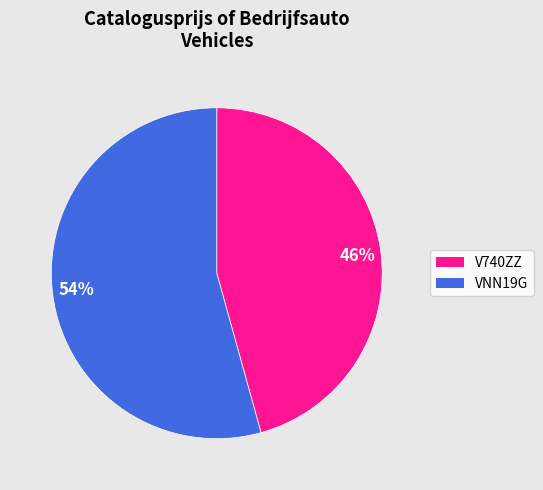

Is there any slice that represents more than half of the pie?

Yes